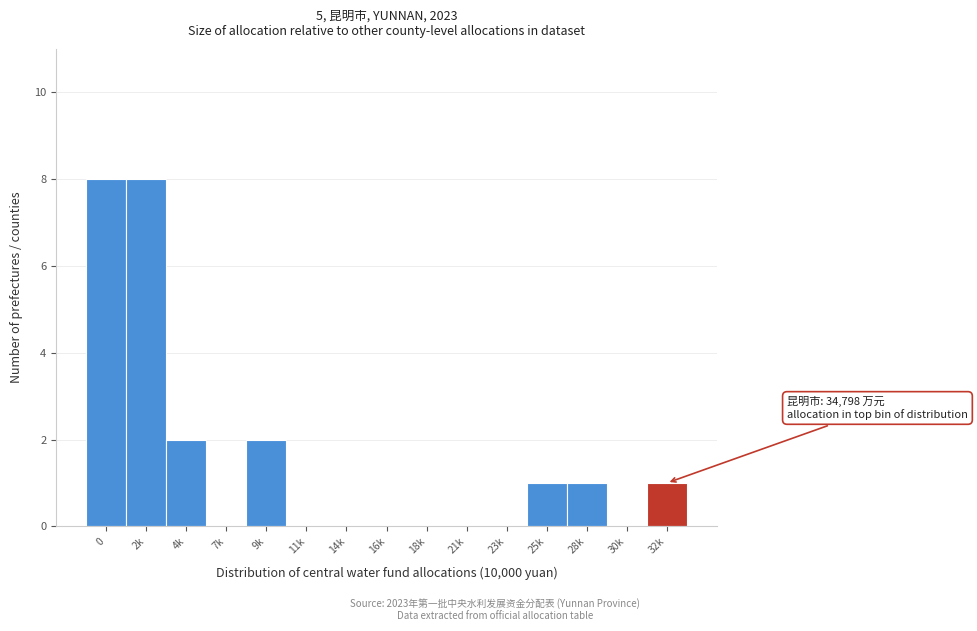

Reading left to right, what are all the values shown in this chart?

0=8	2k=8	4k=2	7k=0	9k=2	11k=0	14k=0	16k=0	18k=0	21k=0	23k=0	25k=1	28k=1	30k=0	32k=1